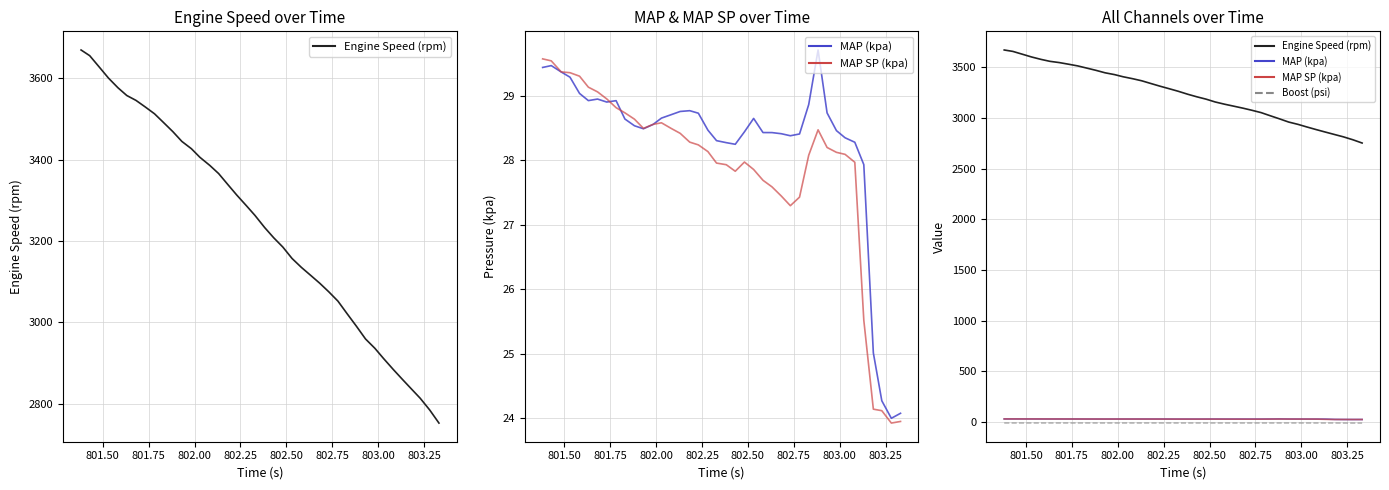

What is the value of the Boost (psi) point at the 30th from the left?

-10.6